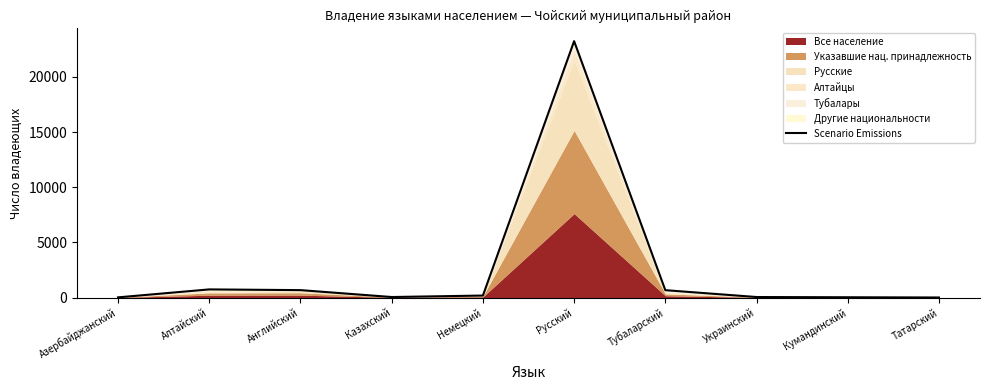

Where does the data first go above 183?

Алтайский